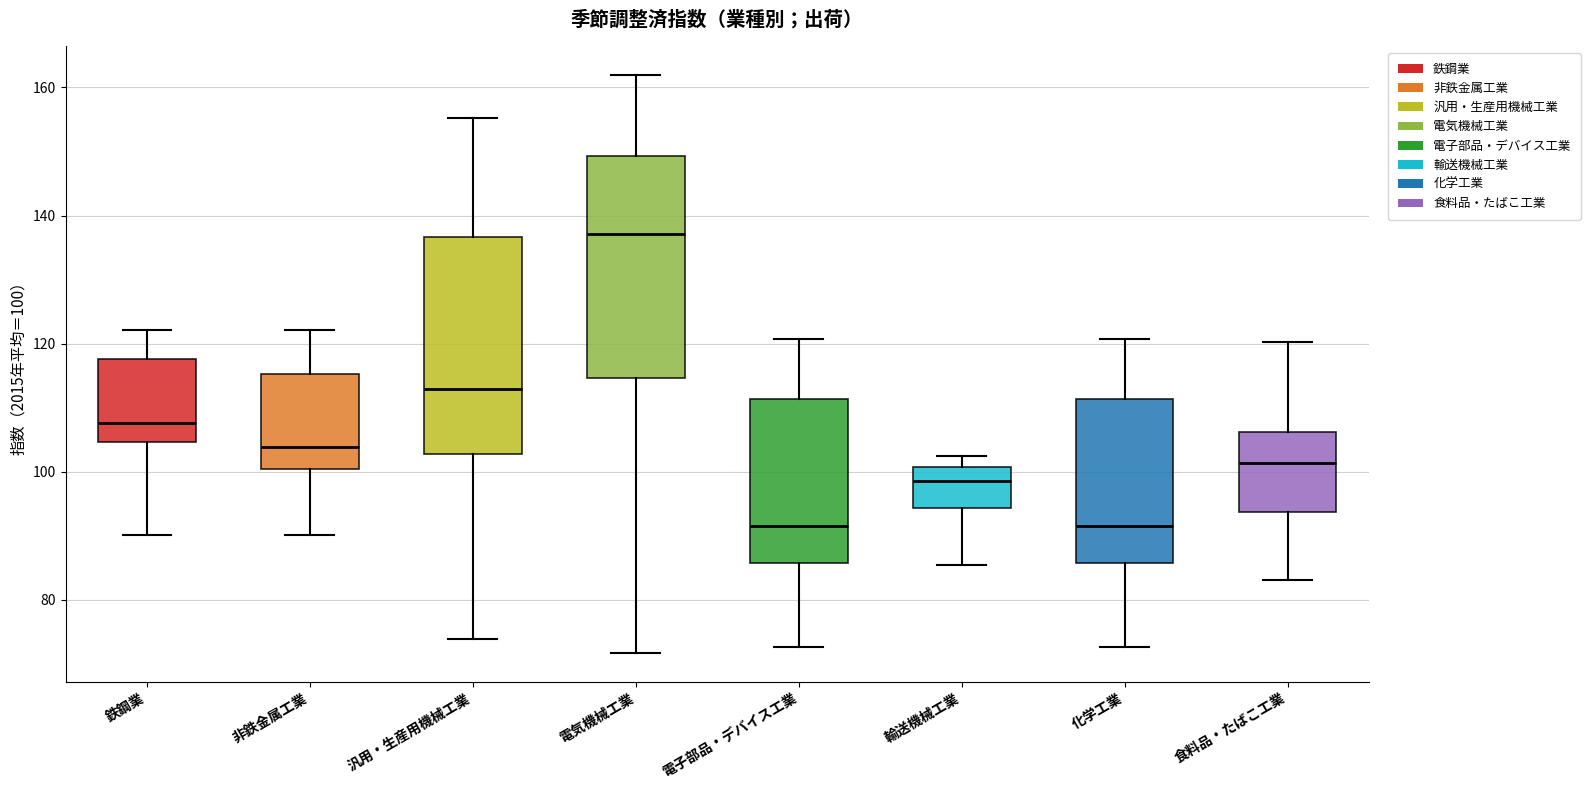

Reading left to right, read every box against the y-axis: the position of its median line, the range the box covers, and the ends of its whiskers. The values are not printed on the chart, so give them approximately, as read against the axis.

鉄鋼業: median 108, box 104 to 118, whiskers 90 to 122
非鉄金属工業: median 104, box 100 to 116, whiskers 90 to 122
汎用・生産用機械工業: median 112, box 102 to 136, whiskers 74 to 156
電気機械工業: median 138, box 114 to 150, whiskers 72 to 162
電子部品・デバイス工業: median 92, box 86 to 112, whiskers 72 to 120
輸送機械工業: median 98, box 94 to 100, whiskers 86 to 102
化学工業: median 92, box 86 to 112, whiskers 72 to 120
食料品・たばこ工業: median 102, box 94 to 106, whiskers 84 to 120